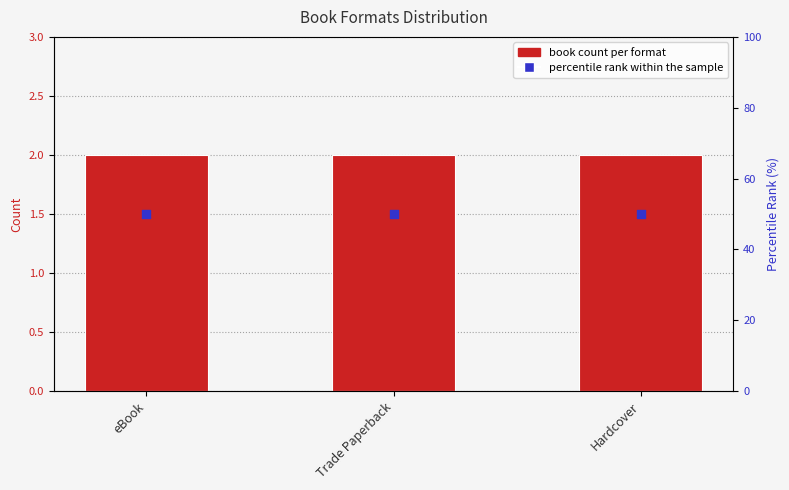

What are all the series names shown in the legend?

Count, percentile rank within the sample